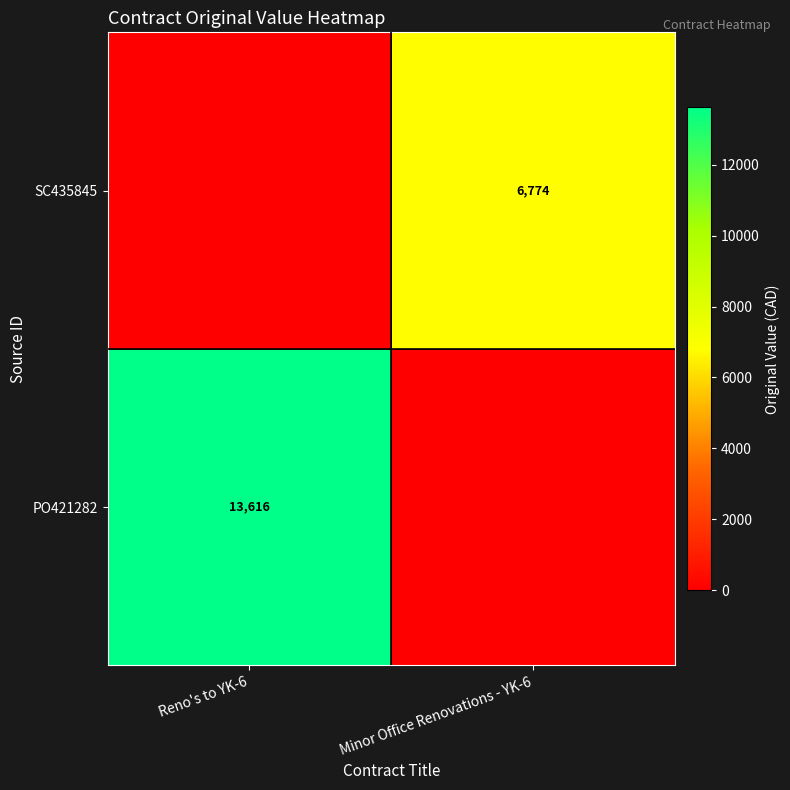

The value of SC435845 at Minor Office Renovations - YK-6 is 3900. True or false?

False